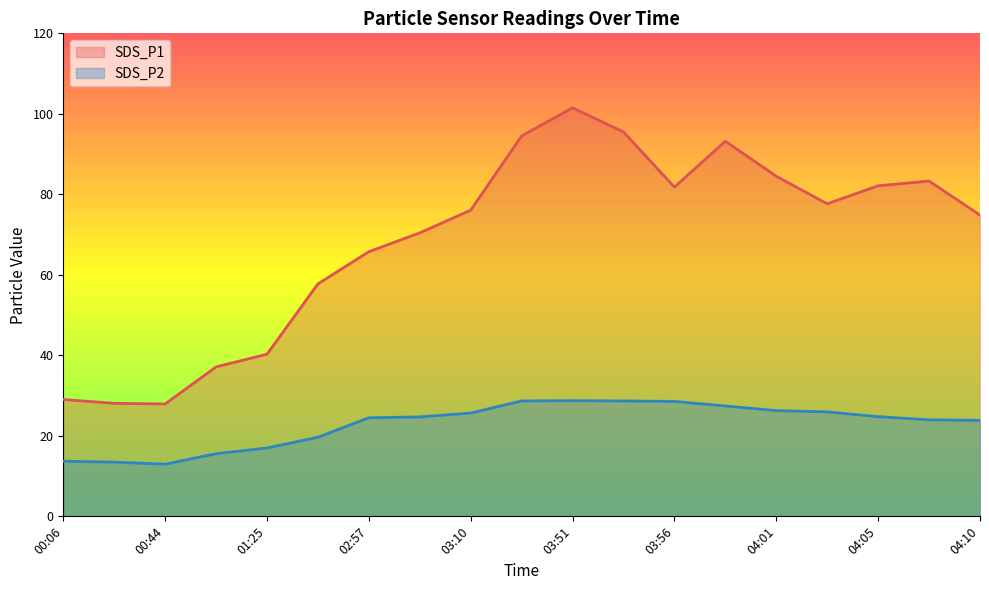

What is the label of the 9th point from the right?

03:51